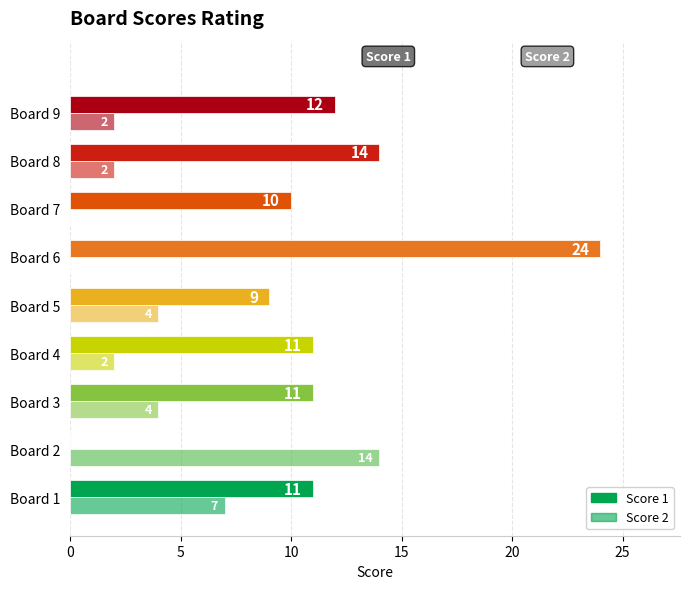

How many data points does each series have?

9